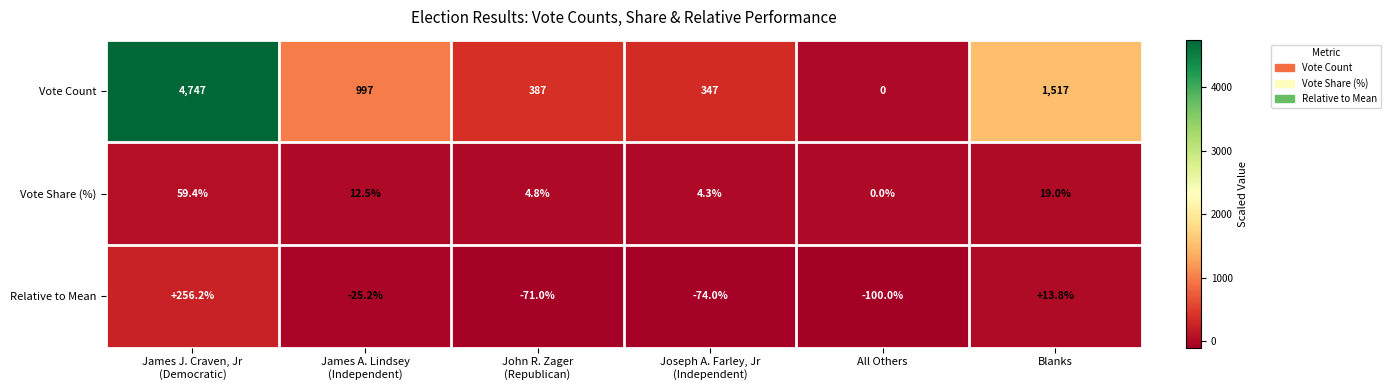

How many values in the Vote Share (%) series exceed 12?

3